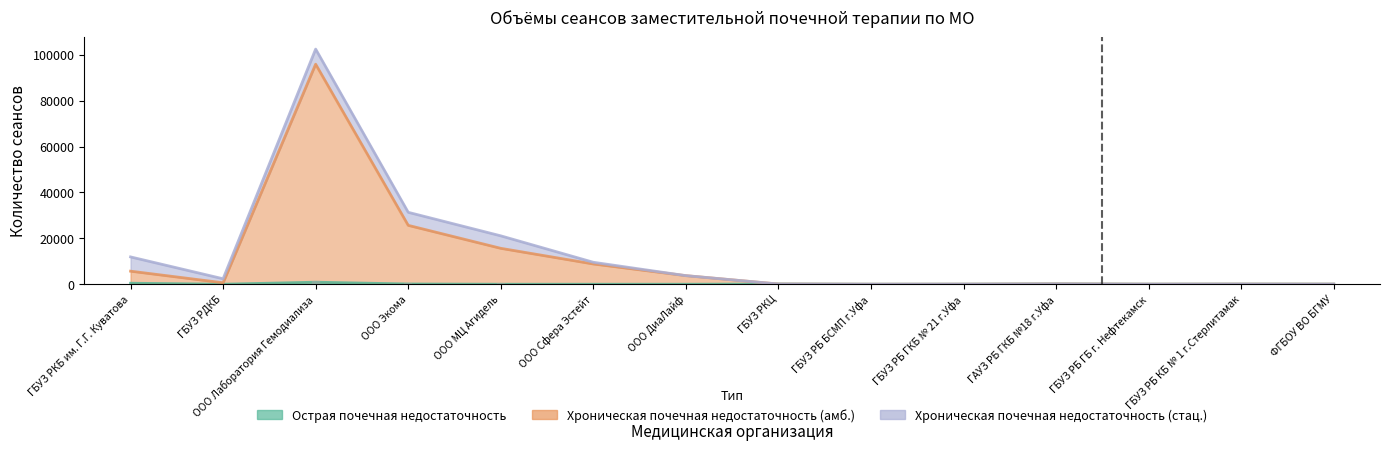

True or false: Хроническая почечная недостаточность (амб.) and Острая почечная недостаточность intersect in this chart.

False